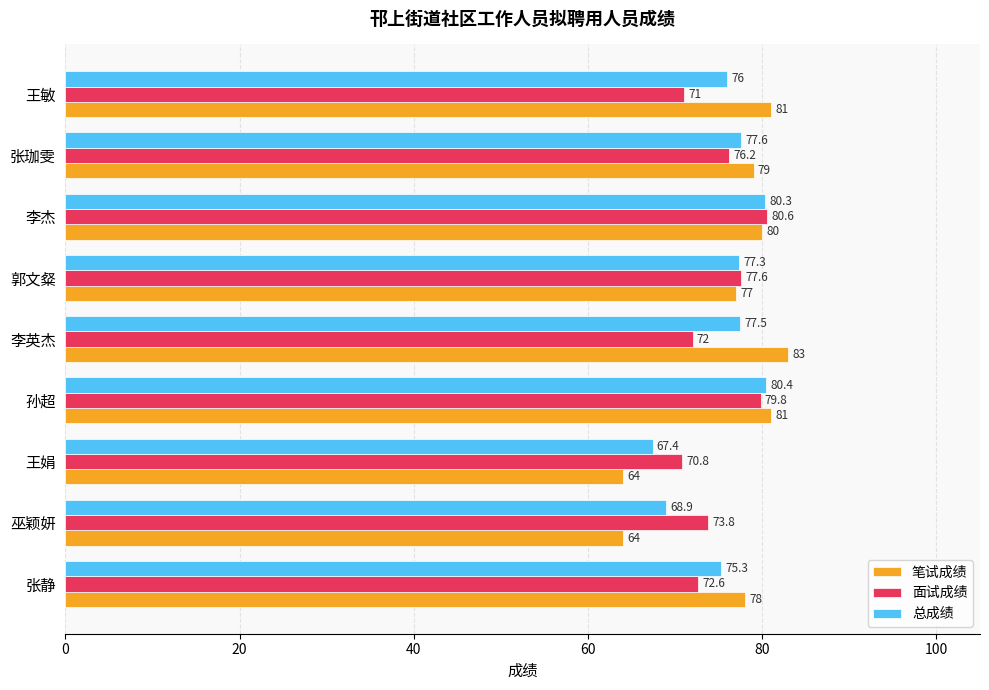

What is the difference between the highest and lowest values at 巫颖妍?

9.8